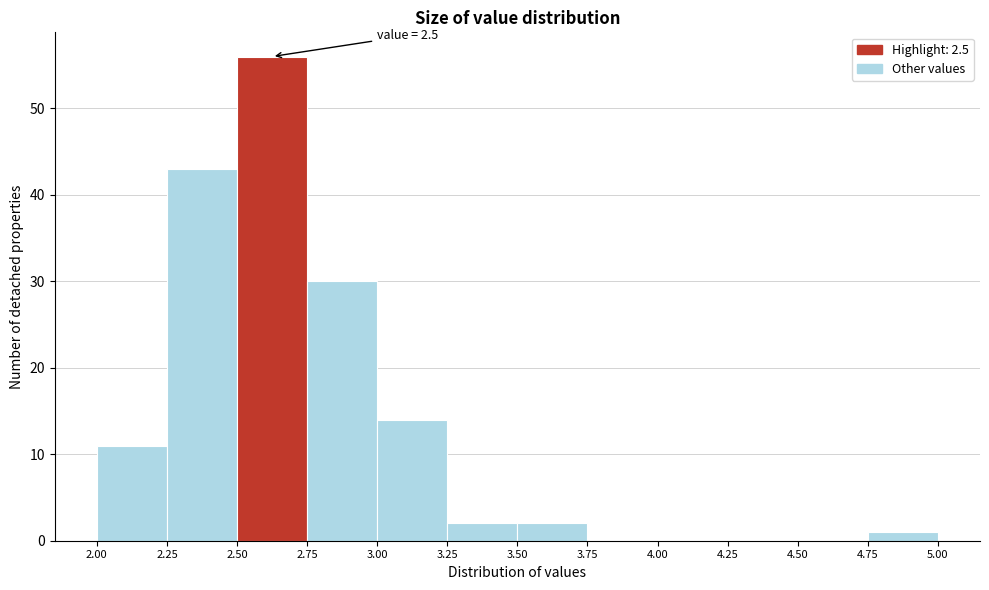

Which range on the x-axis has the tallest bar?

2.50 to 2.75